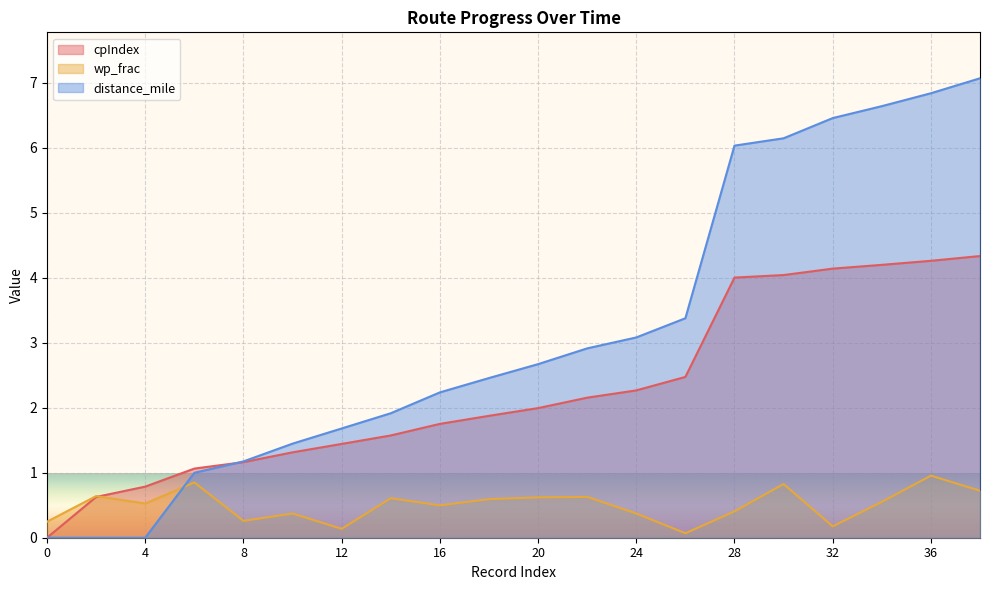

Reading left to right, transcribe all the data shown in this chart.

cpIndex: 0=0.0	2=0.6	4=0.8	6=1.1	8=1.2	10=1.3	12=1.4	14=1.6	16=1.8	18=1.9	20=2.0	22=2.2	24=2.3	26=2.5	28=4.0	30=4.0	32=4.1	34=4.2	36=4.3	38=4.3
wp_frac: 0=0.2	2=0.6	4=0.5	6=0.9	8=0.3	10=0.4	12=0.1	14=0.6	16=0.5	18=0.6	20=0.6	22=0.6	24=0.4	26=0.1	28=0.4	30=0.8	32=0.2	34=0.6	36=1.0	38=0.7
distance_mile: 0=0.0	2=0.0	4=0.0	6=1.0	8=1.2	10=1.4	12=1.7	14=1.9	16=2.2	18=2.5	20=2.7	22=2.9	24=3.1	26=3.4	28=6.0	30=6.1	32=6.5	34=6.6	36=6.8	38=7.1